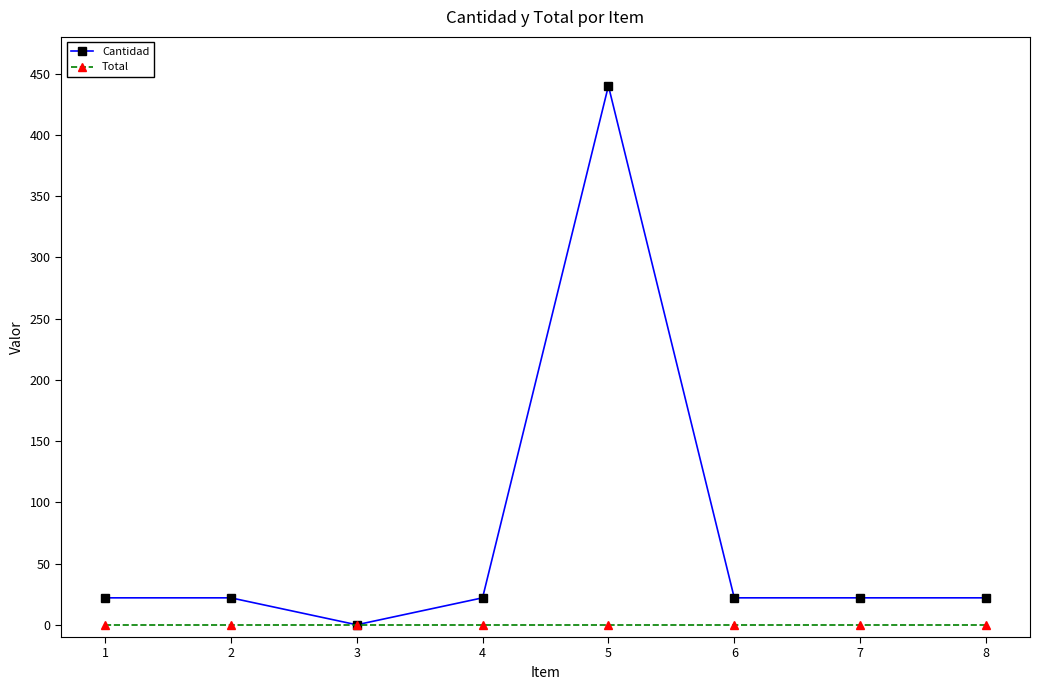

What is the value of the Cantidad point at the 1st from the left?

22